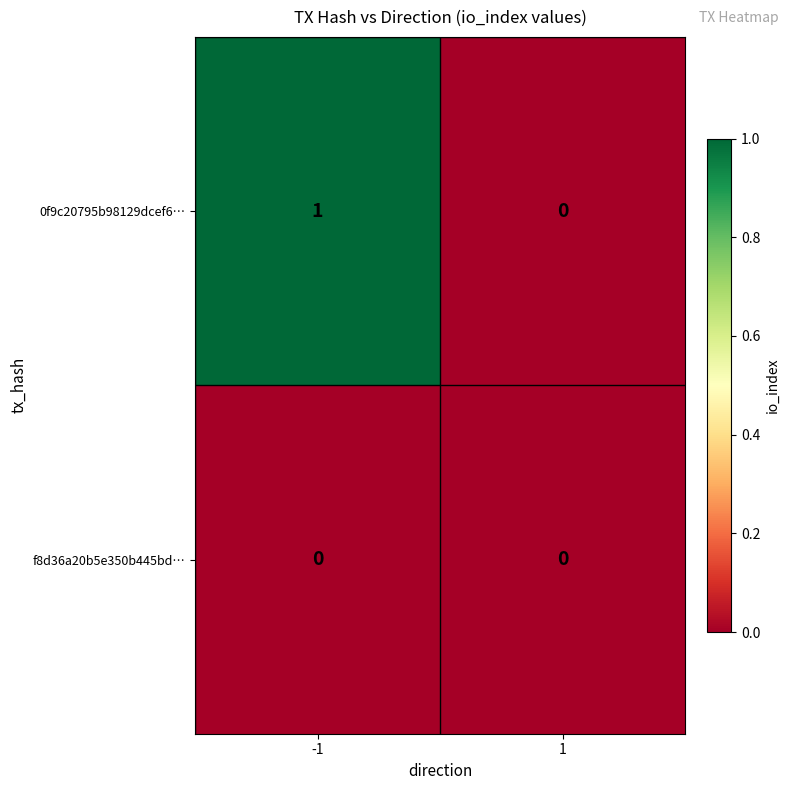

Rank the series by their average value, from lowest to highest.

f8d36a20b5e350b445bd…, 0f9c20795b98129dcef6…